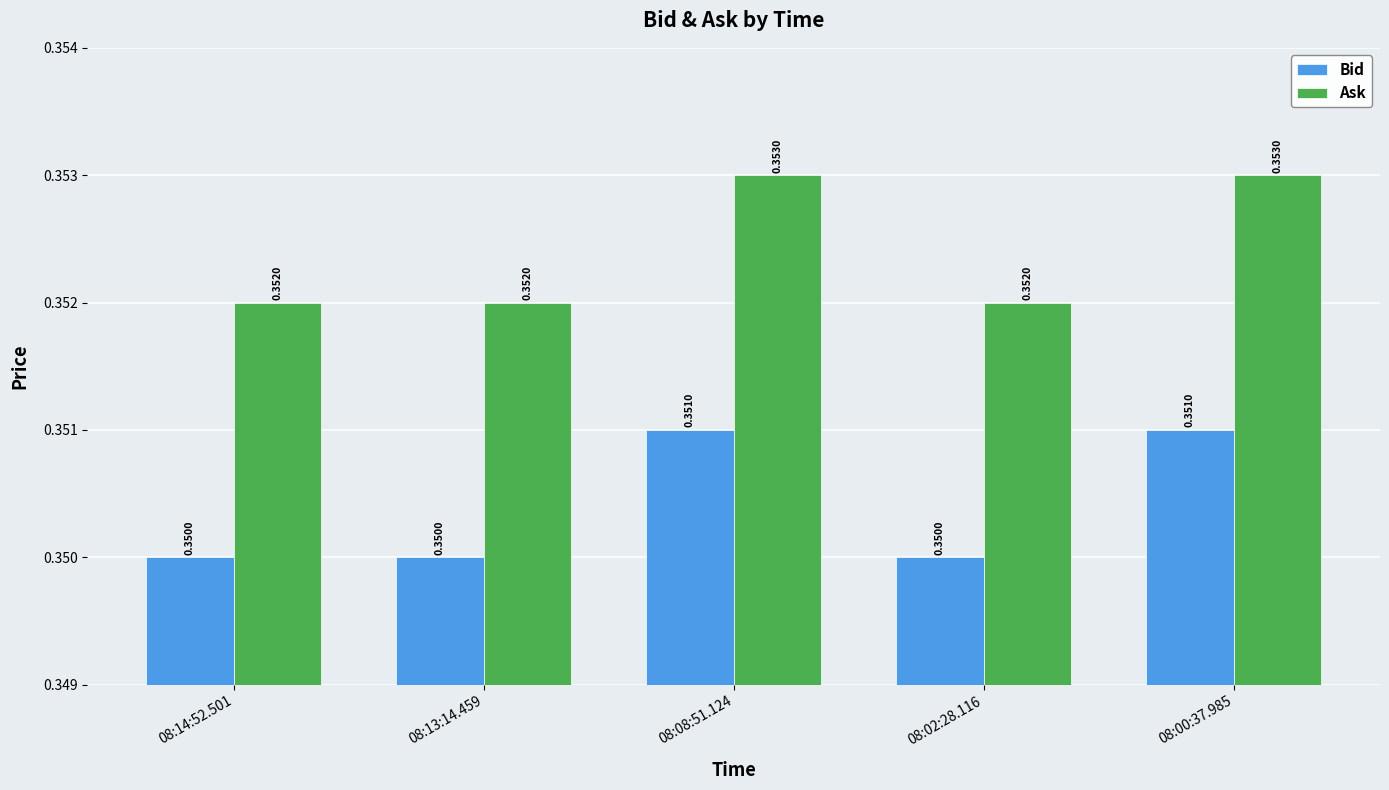

Rank the series at 08:08:51.124 from highest to lowest value.

Ask, Bid